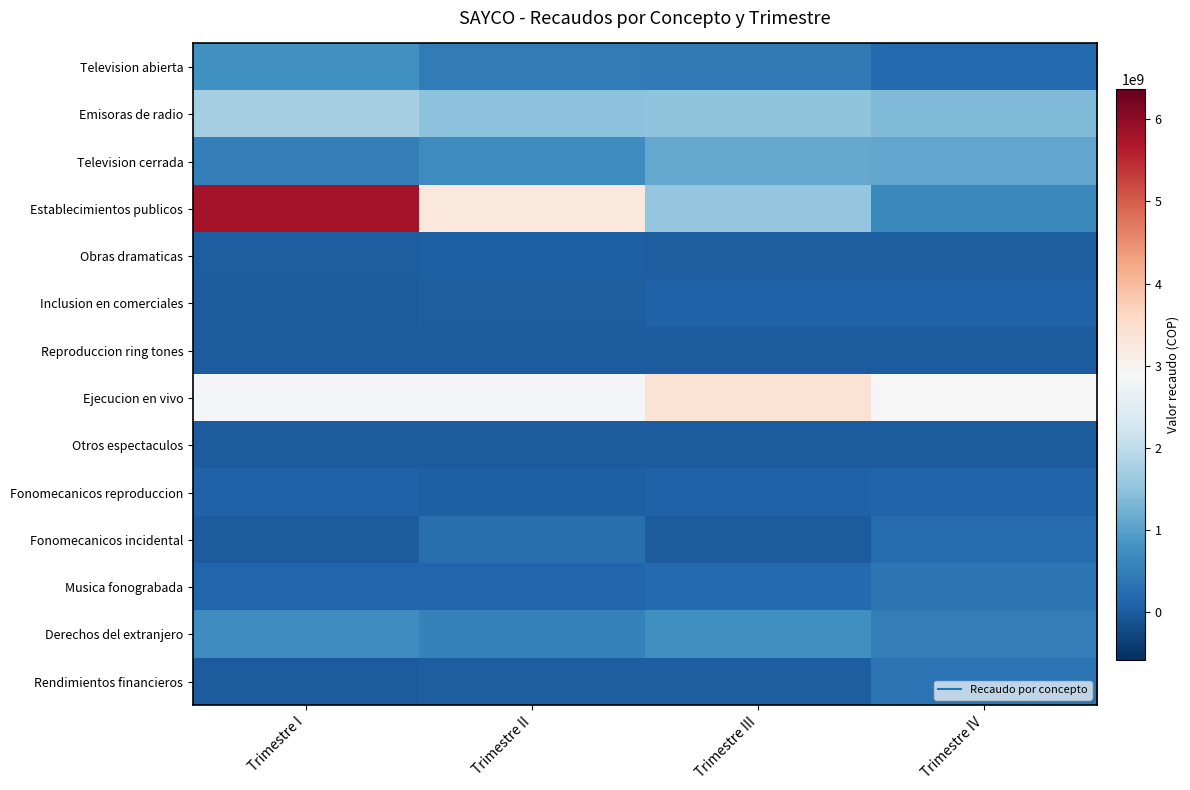

Which series changed the most between Trimestre I and Trimestre II?

Establecimientos publicos